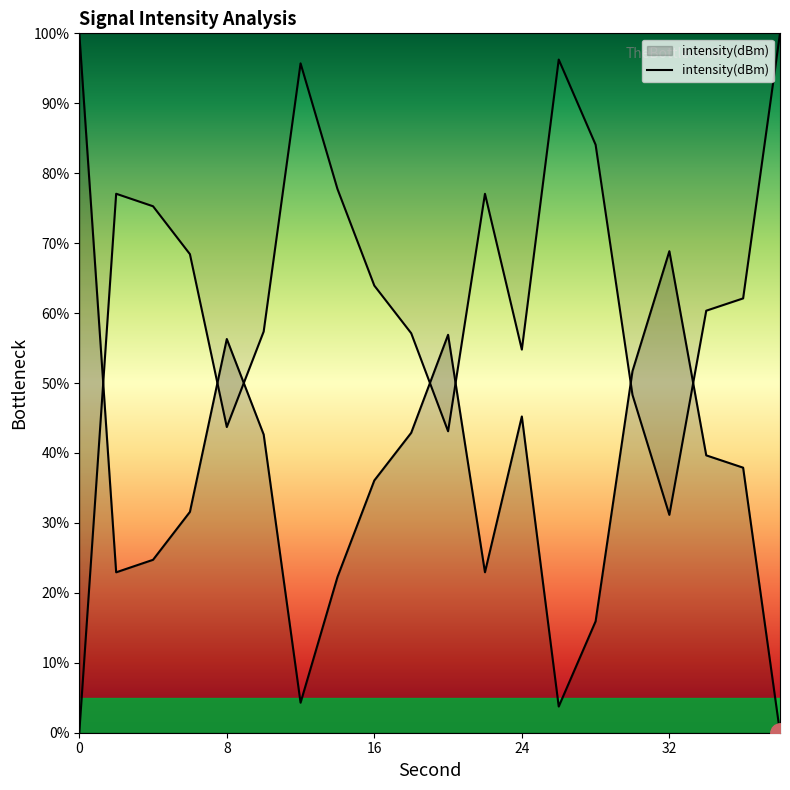

How many data points are less than 37?

10